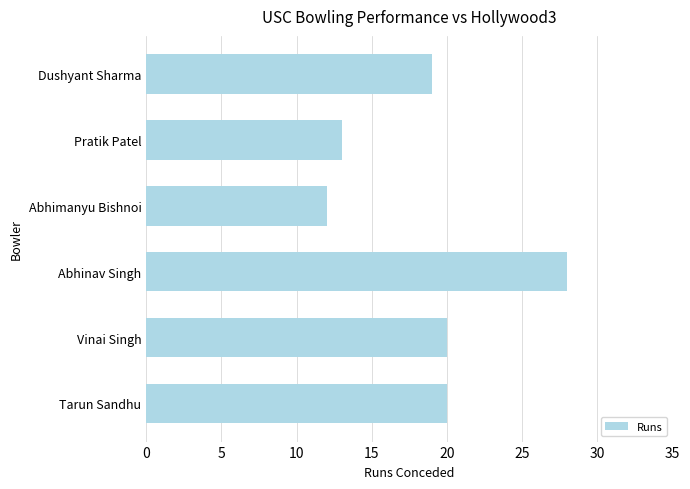

What is the ratio of the value at Dushyant Sharma to the value at Pratik Patel?

1.5